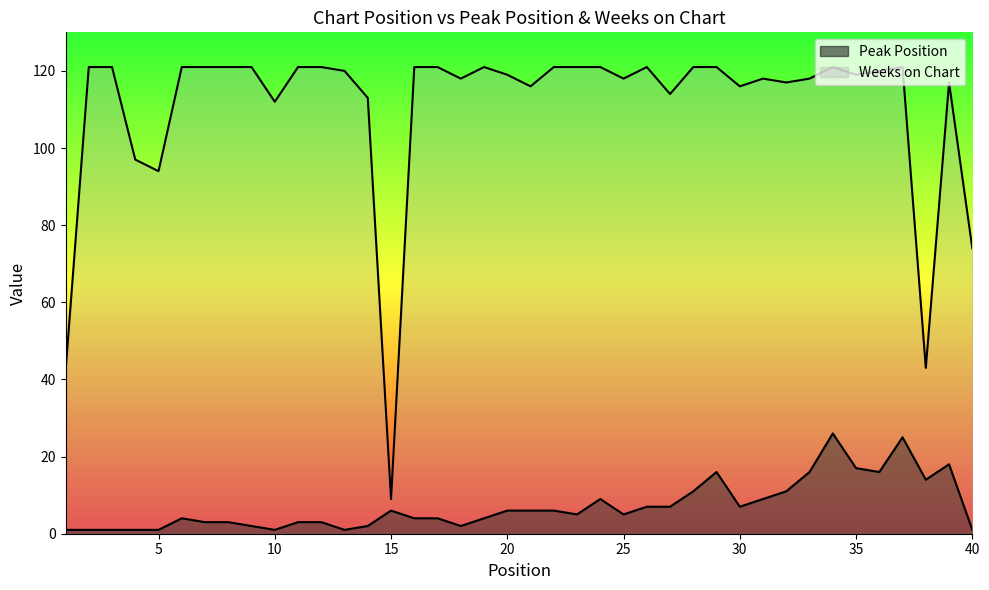

Is it true that Weeks on Chart equals 55 at 23?

False